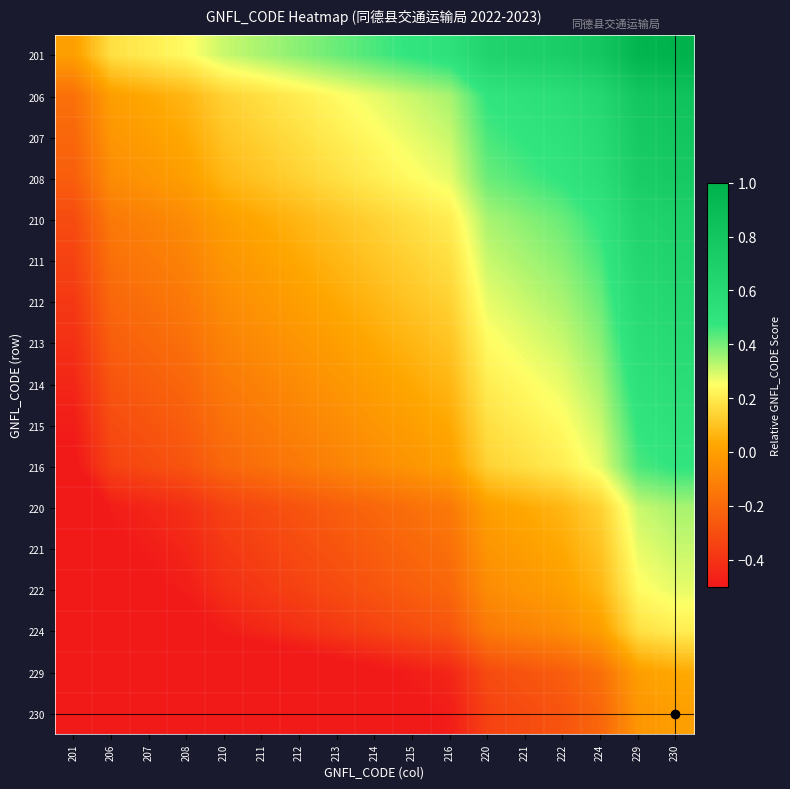

Rank the series at 229 from lowest to highest value.

230, 229, 224, 222, 221, 220, 216, 215, 214, 213, 212, 211, 210, 208, 207, 206, 201